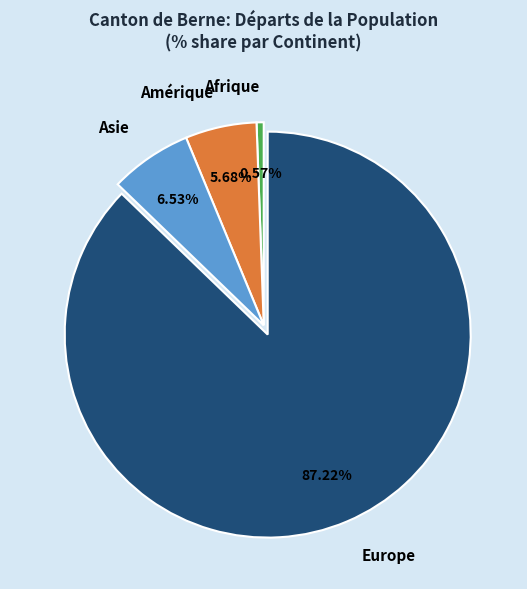

Count the number of slices in the pie.

4